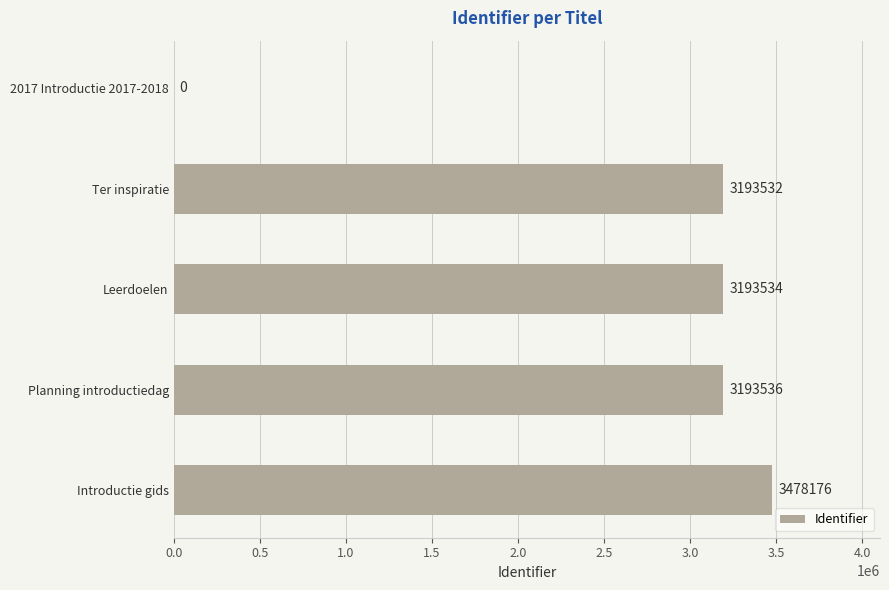

True or false: the data shows 3193536 at Planning introductiedag.

True